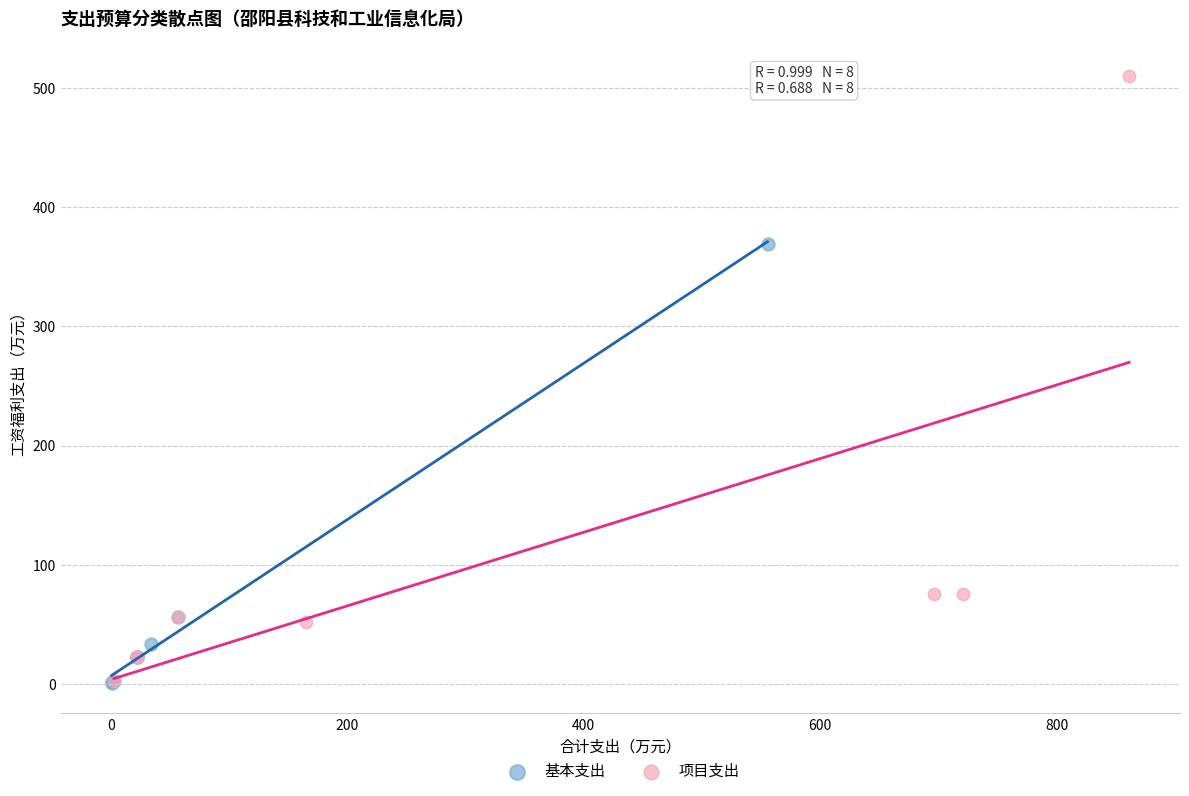

Which series reaches the maximum Y coordinate?

项目支出